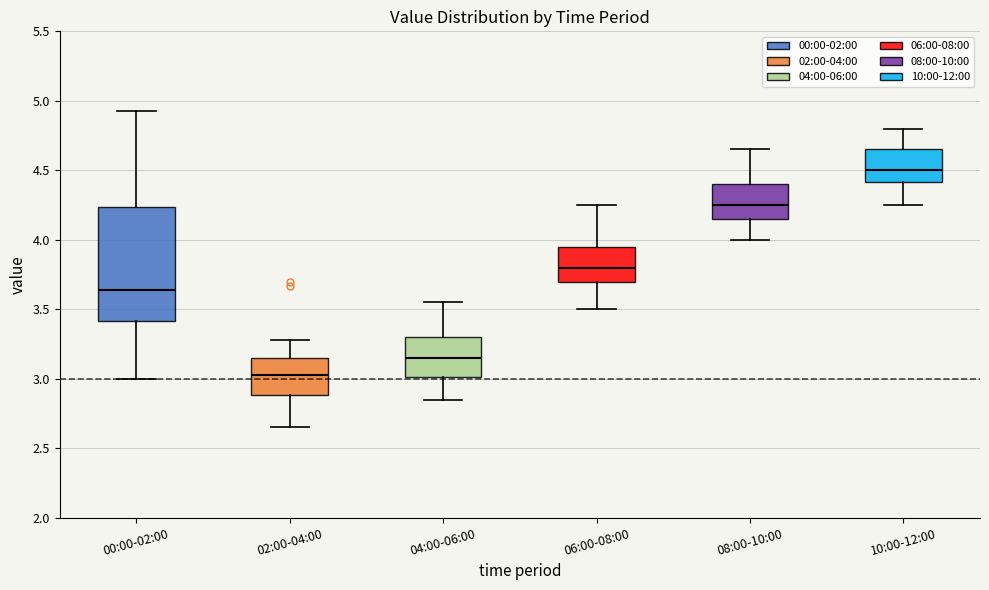

Reading left to right, read every box against the y-axis: the position of its median line, the range the box covers, and the ends of its whiskers. The values are not printed on the chart, so give them approximately, as read against the axis.

00:00-02:00: median 3.65, box 3.40 to 4.25, whiskers 3.00 to 4.95
02:00-04:00: median 3.05, box 2.90 to 3.15, whiskers 2.65 to 3.30
04:00-06:00: median 3.15, box 3.00 to 3.30, whiskers 2.85 to 3.55
06:00-08:00: median 3.80, box 3.70 to 3.95, whiskers 3.50 to 4.25
08:00-10:00: median 4.25, box 4.15 to 4.40, whiskers 4.00 to 4.65
10:00-12:00: median 4.50, box 4.40 to 4.65, whiskers 4.25 to 4.80